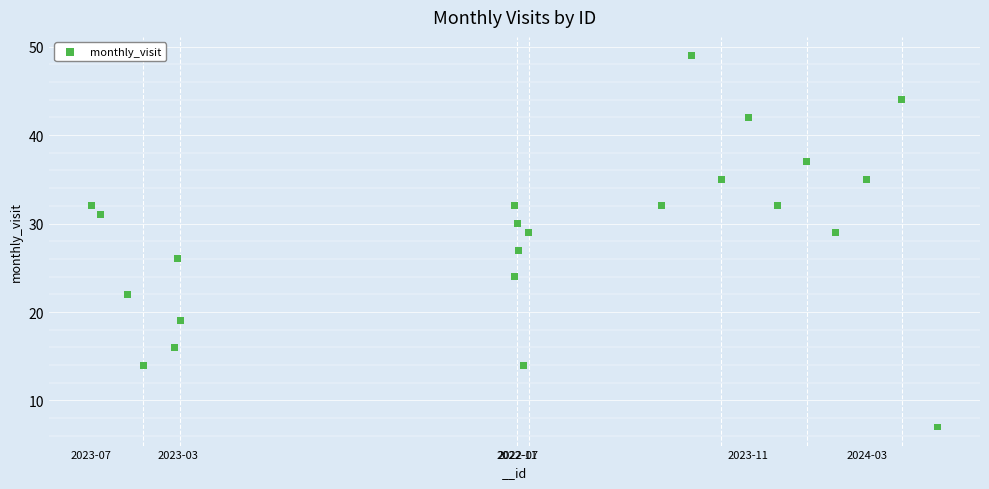

What is the range of X values (max minus min)?

2199352